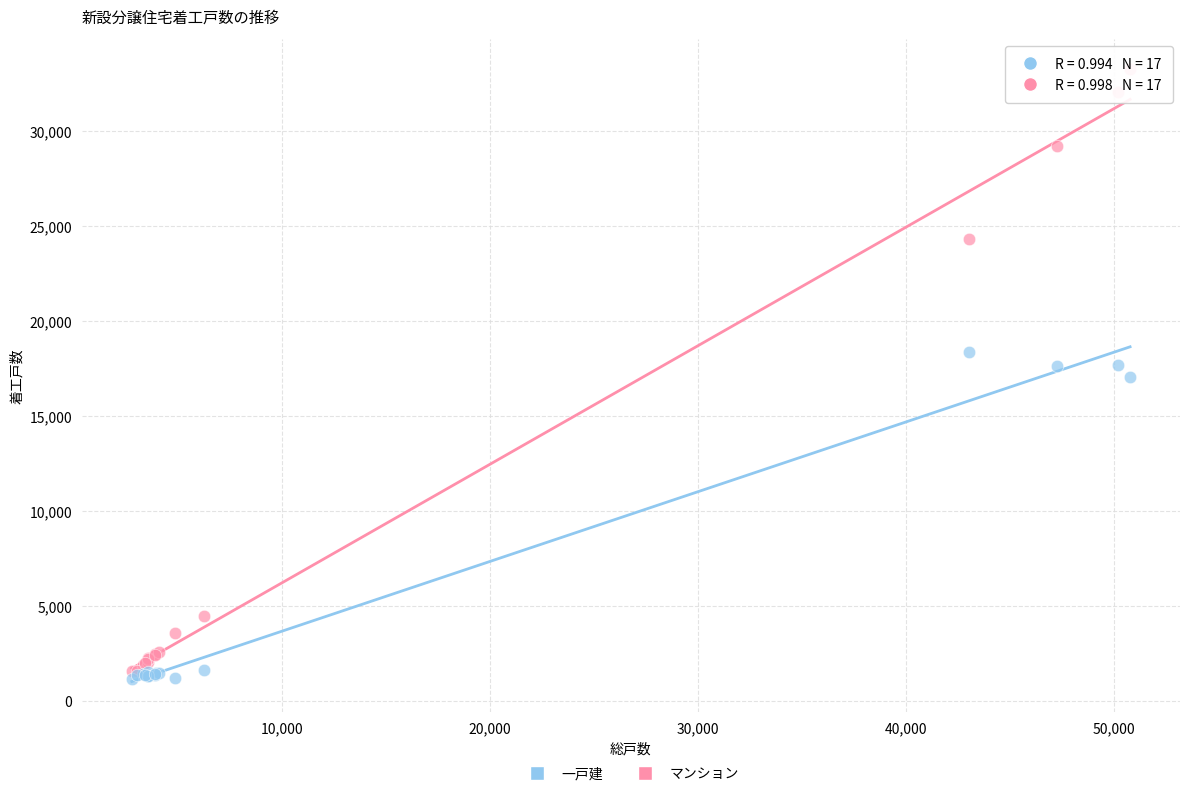

Which series contains the lowest Y value?

一戸建